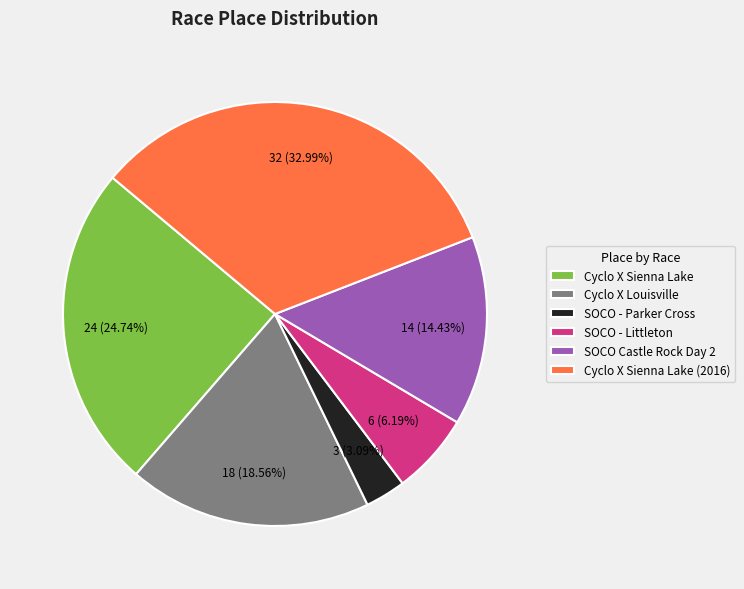

Approximately how many times larger is the value at SOCO Castle Rock Day 2 compared to SOCO - Parker Cross?

4.7